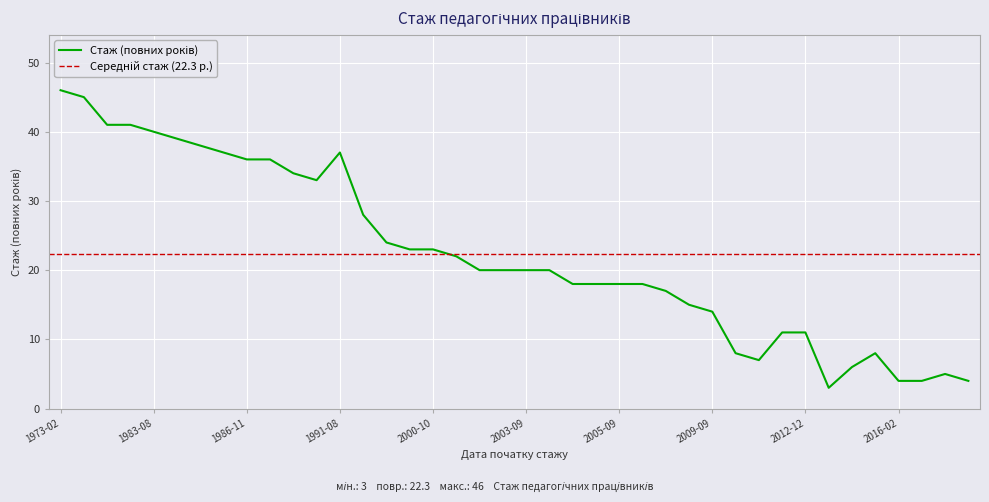

Read the value at 1973-02-26.

46